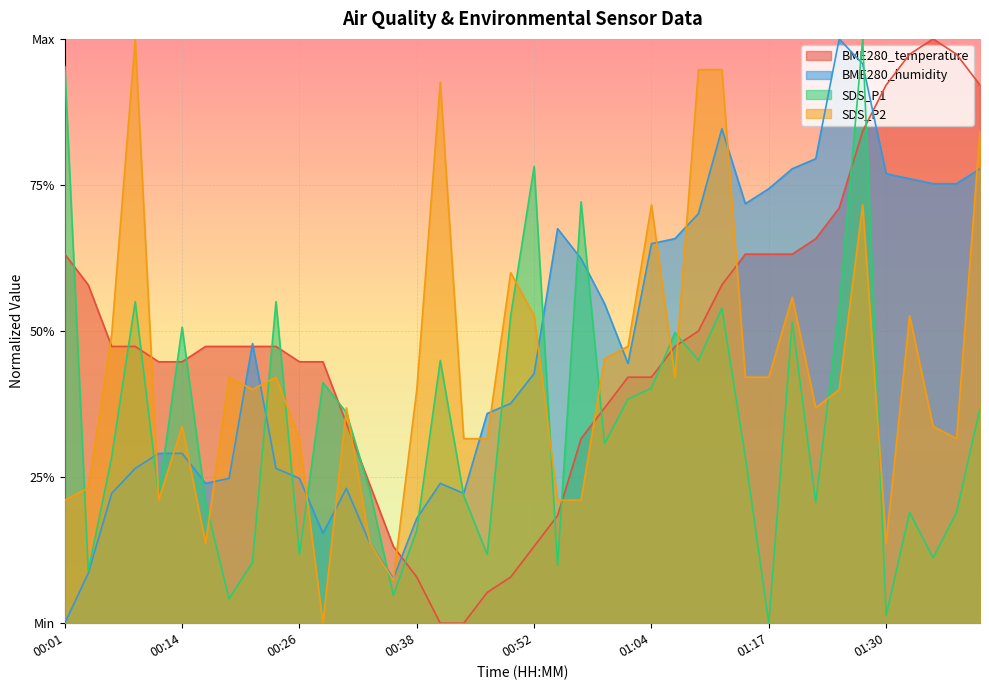

At which category is the sum across all series the highest?

01:28